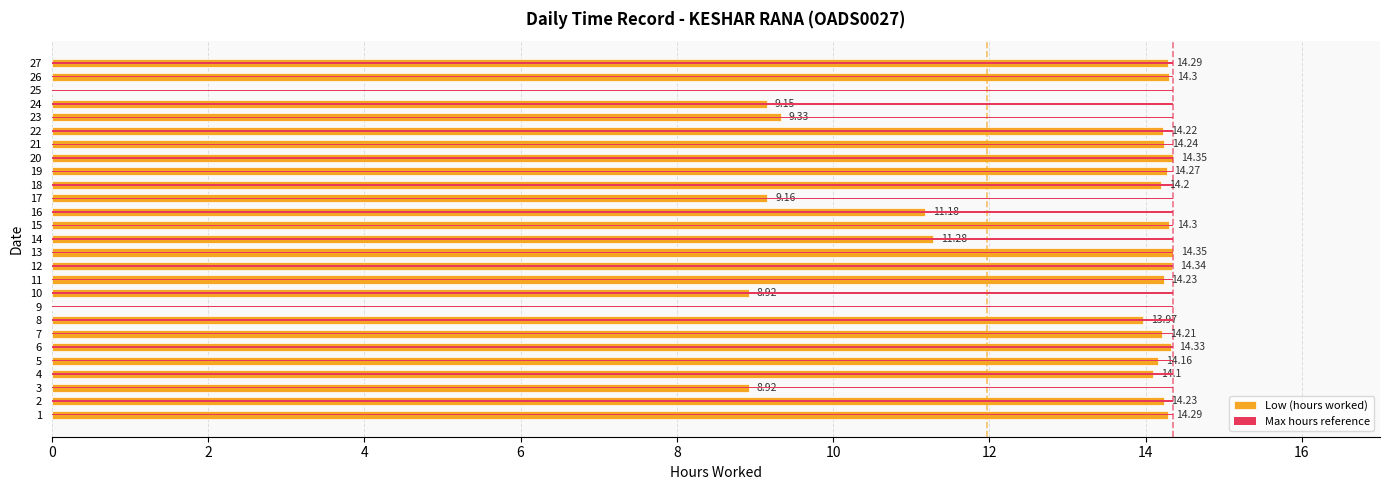

The Max hours reference series shows 0.2 at 8. True or false?

False